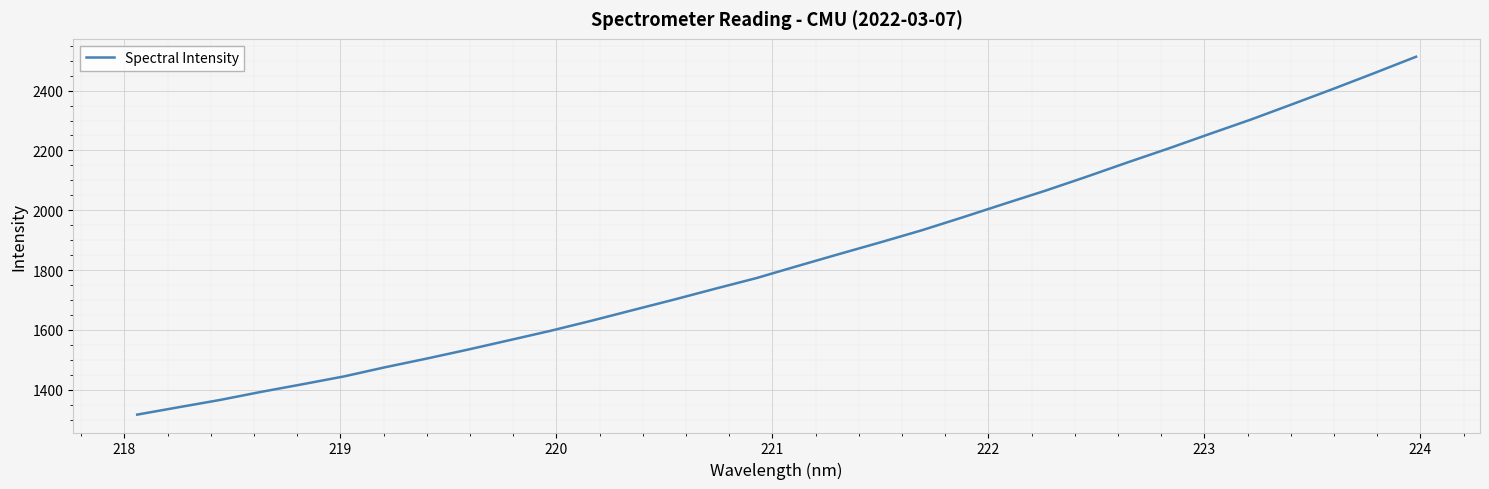

What is the maximum value shown in the chart?

2513.2